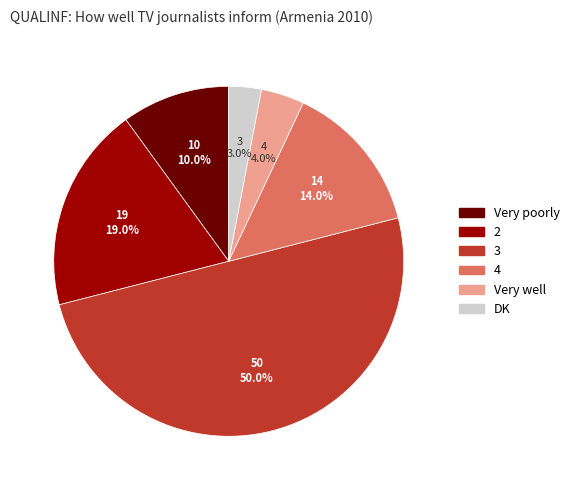

To the nearest percent, what is the difference between the DK and Very well slice percentages?

1%